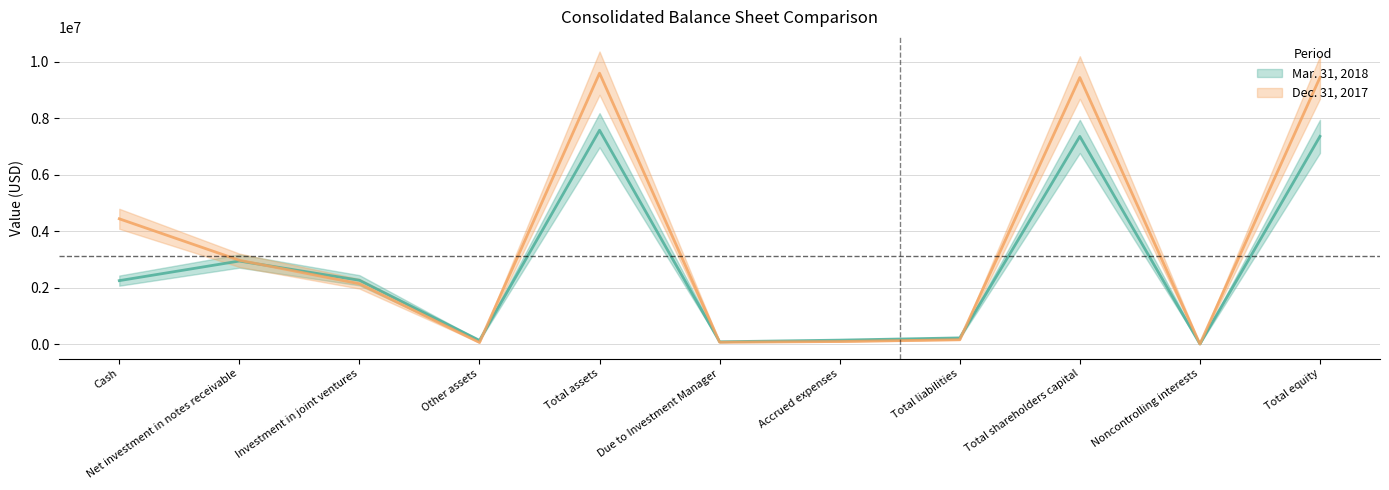

List the series in order of their overall mean, highest first.

Dec. 31, 2017, Mar. 31, 2018